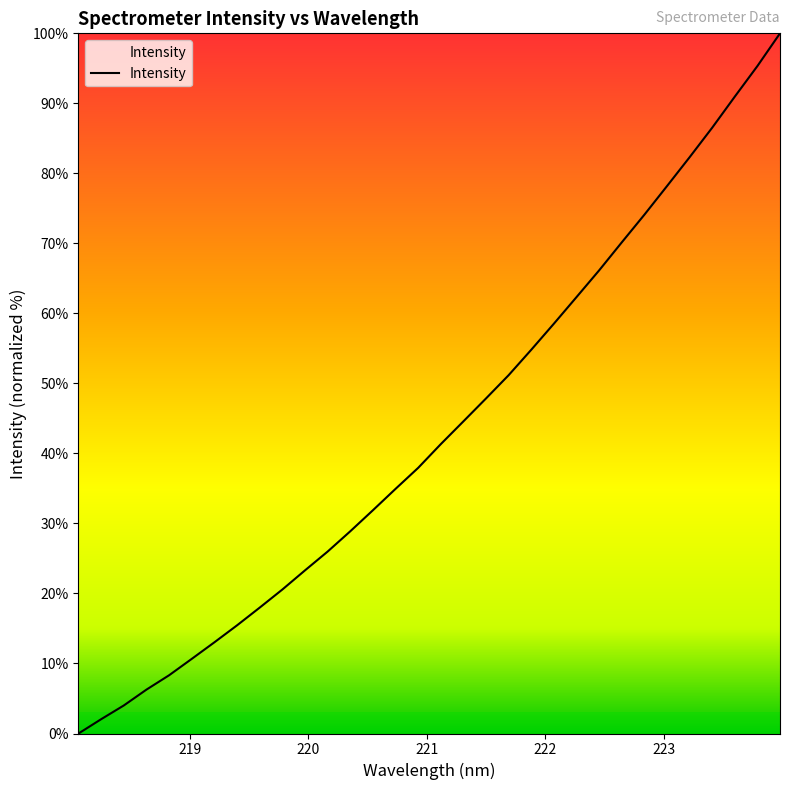

What is the greatest value displayed?

100.0